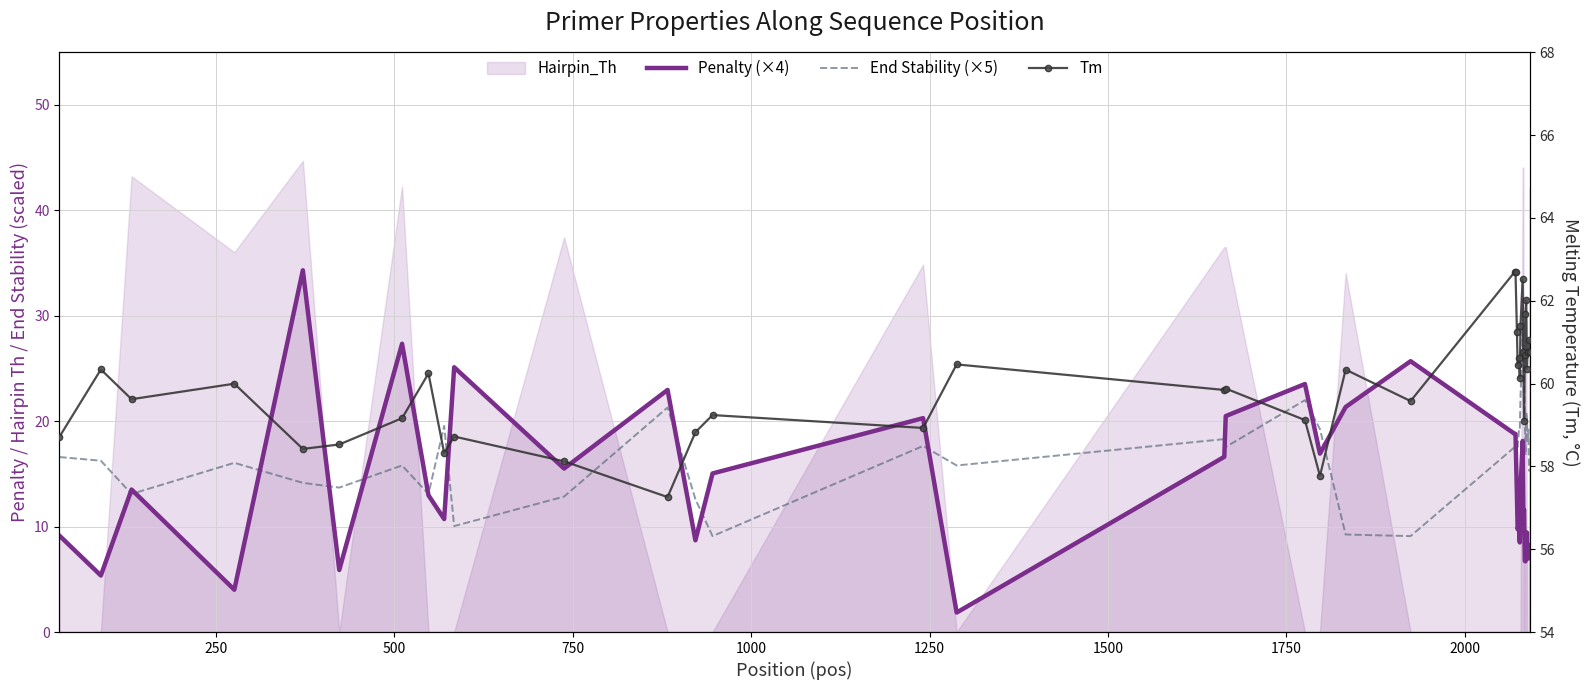

Does the chart have visible grid lines?

Yes